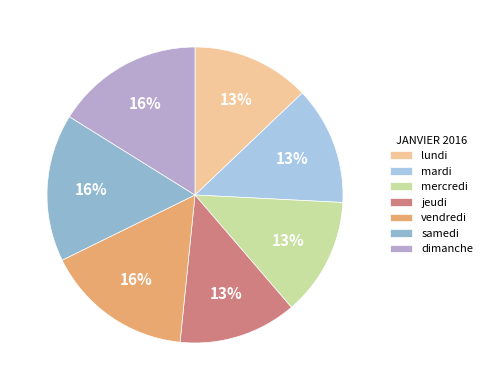

Between lundi and vendredi, which is larger?

vendredi